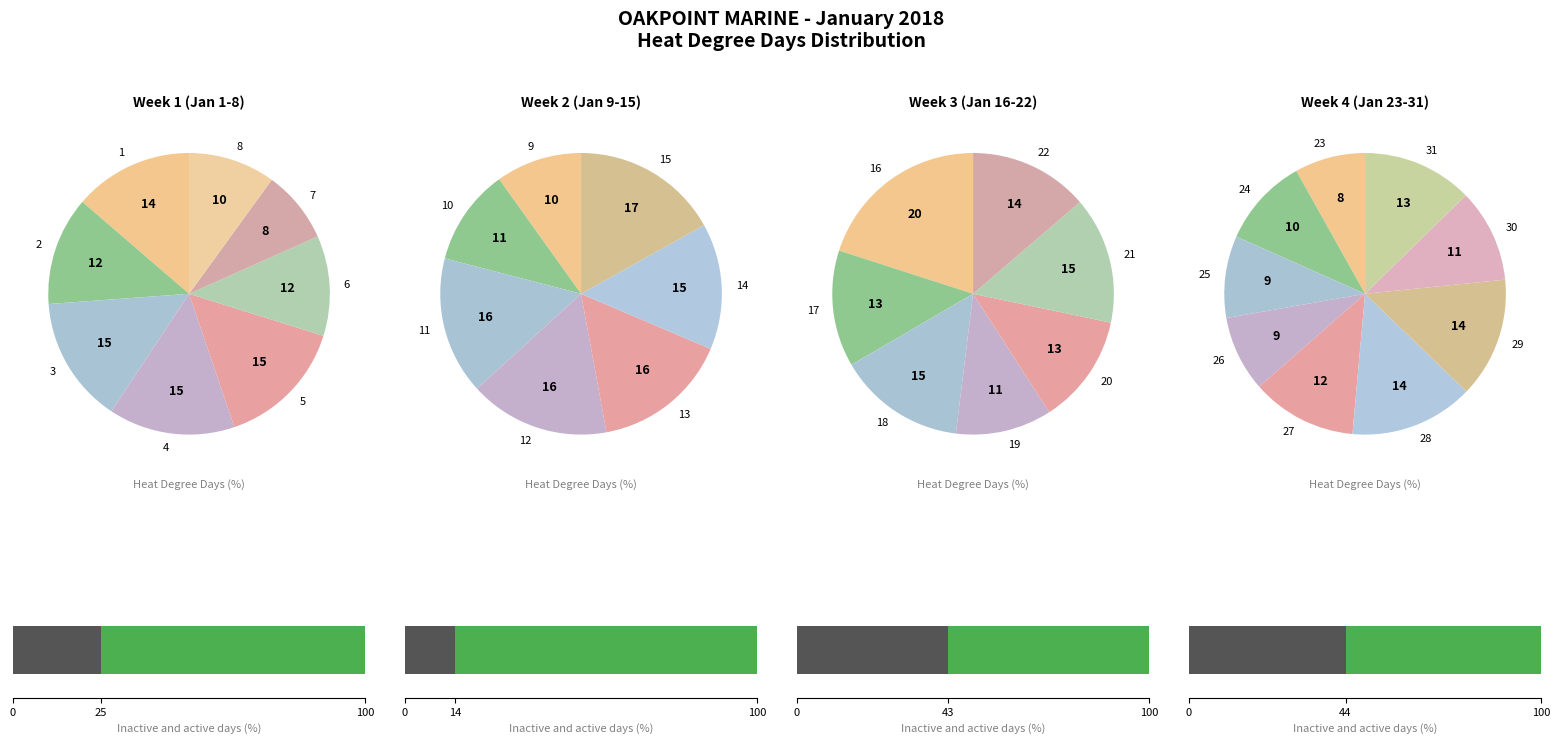

Which slice is the smallest?

19